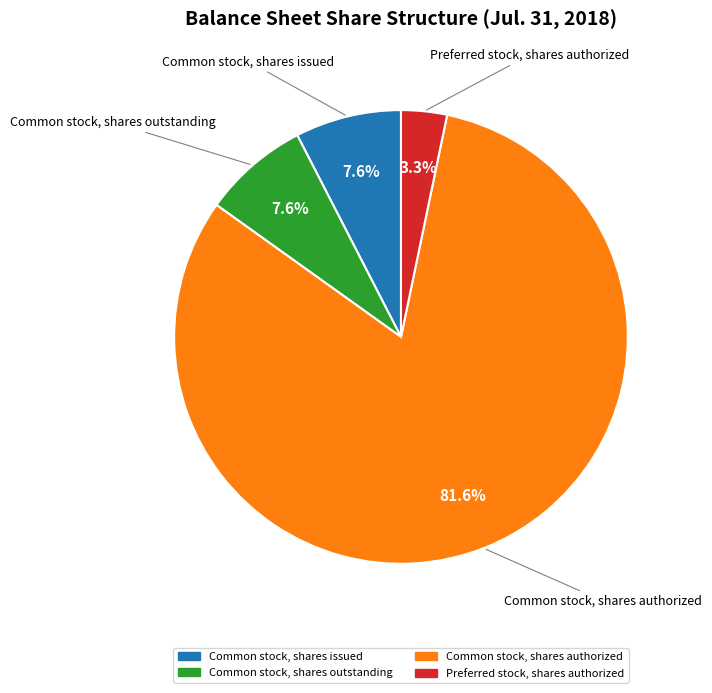

Which category accounts for the majority?

Common stock, shares authorized